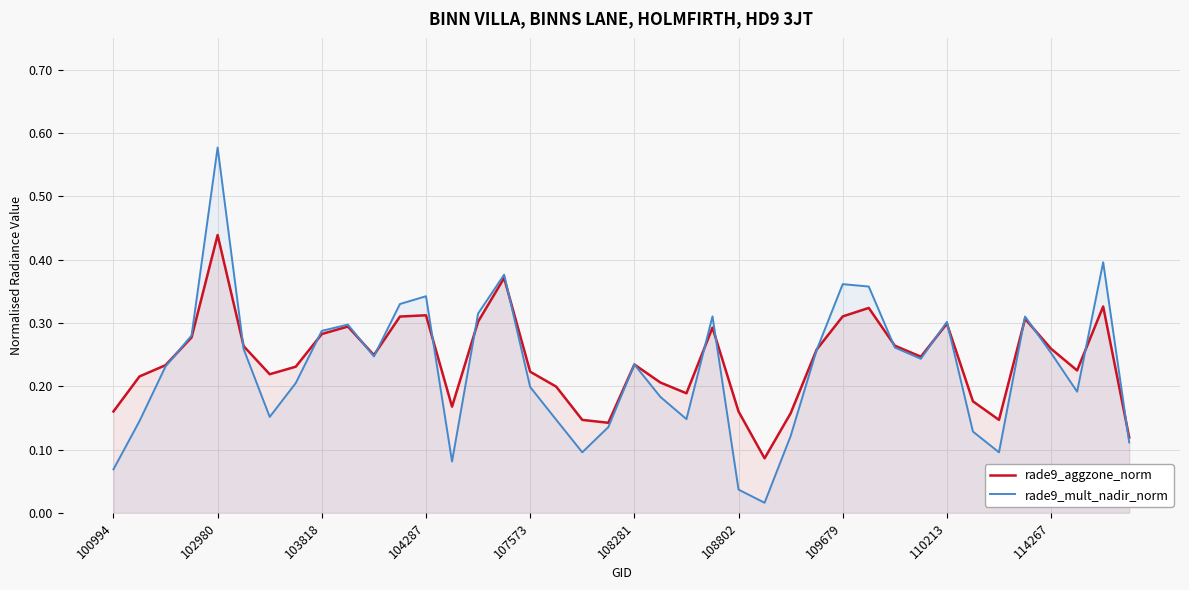

At 104287, list the series in order from largest to smallest.

rade9_mult_nadir_norm, rade9_aggzone_norm